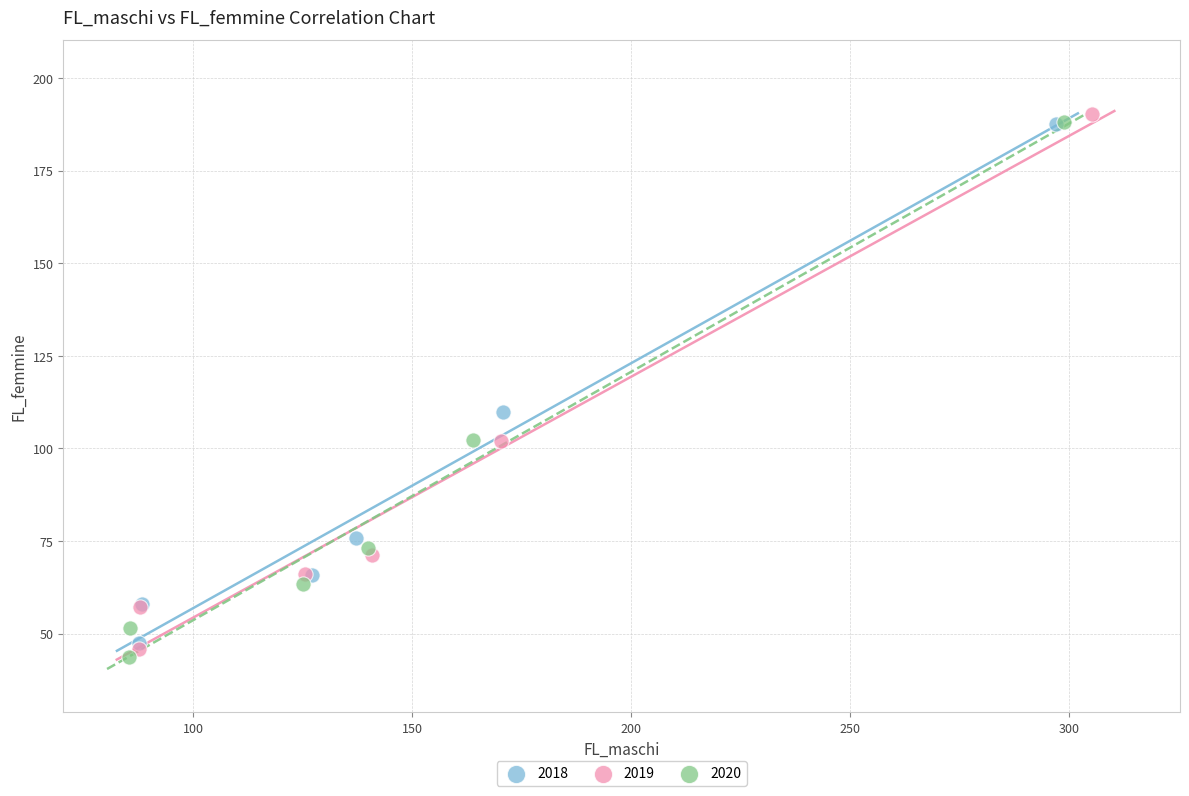

Which series has the widest spread of Y values?

2019